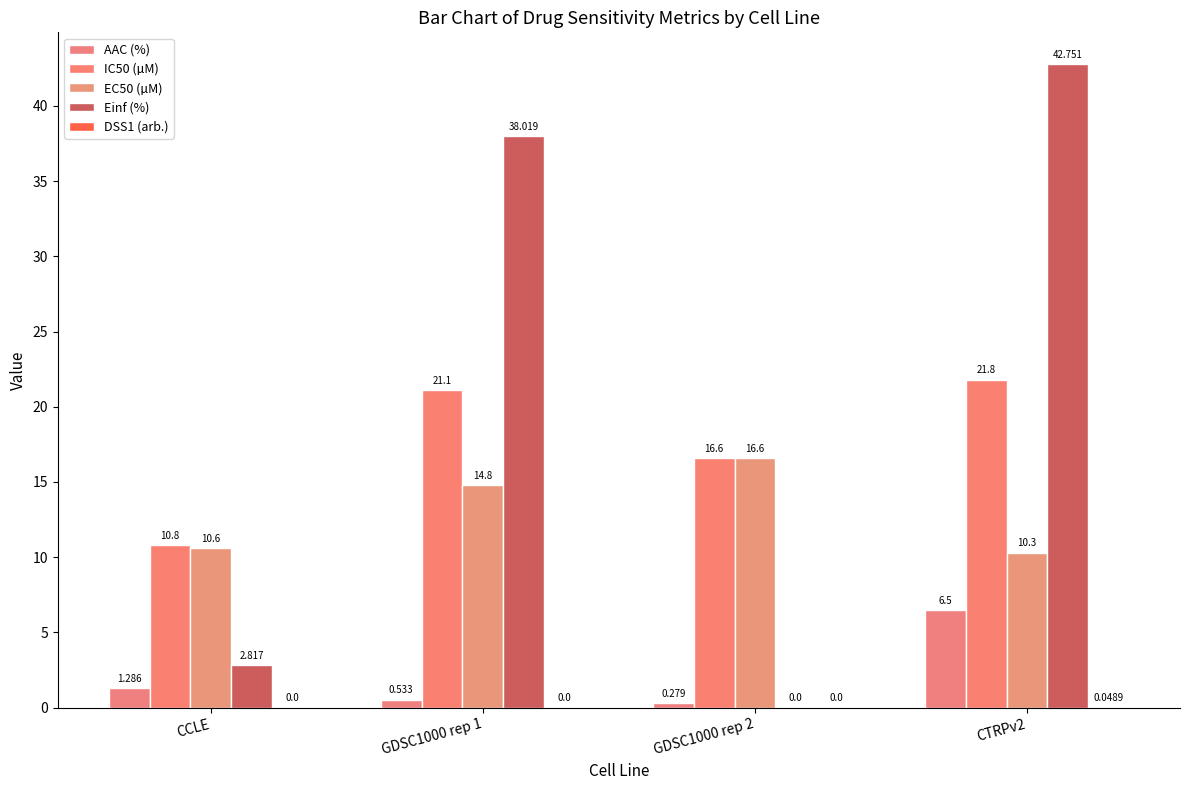

Which series changed the most between CCLE and GDSC1000 rep 2?

EC50 (µM)